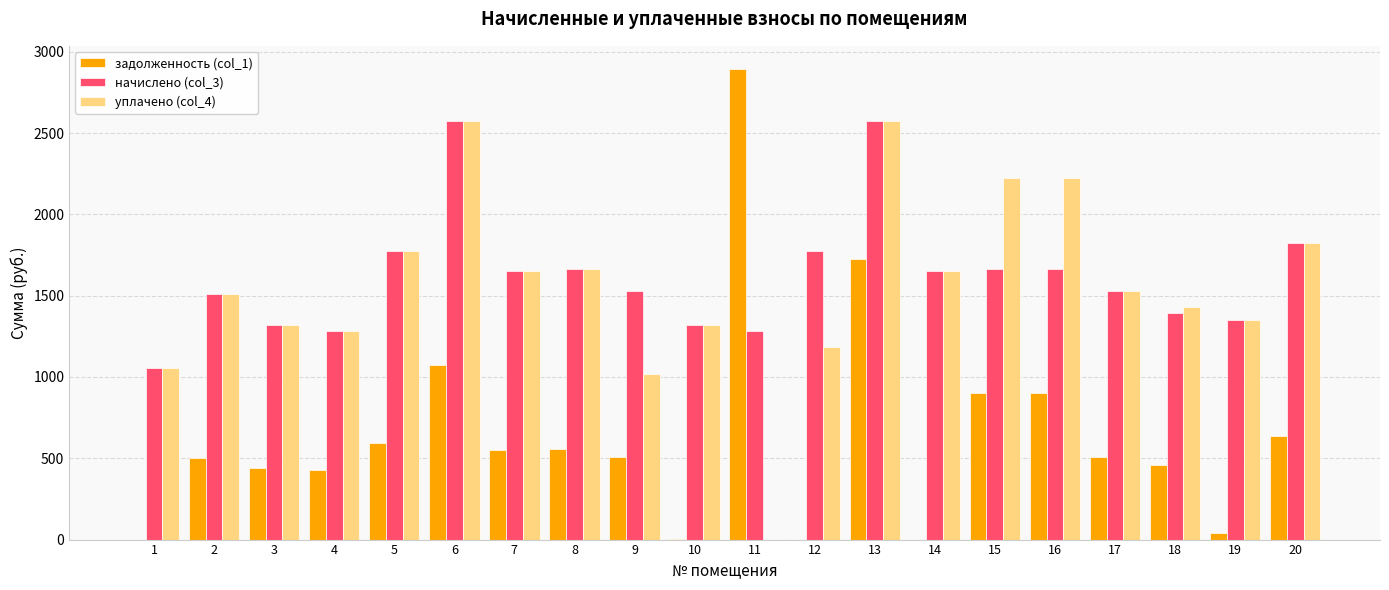

What is the total value across all series at 20?

4290.5